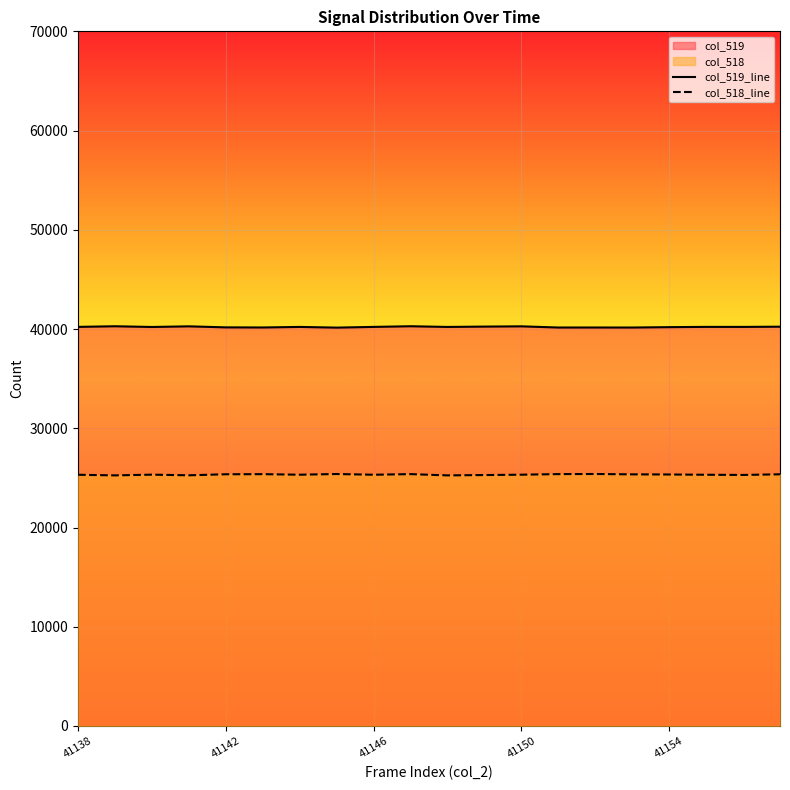

Is it true that col_518_line equals 25382 at 13?

True